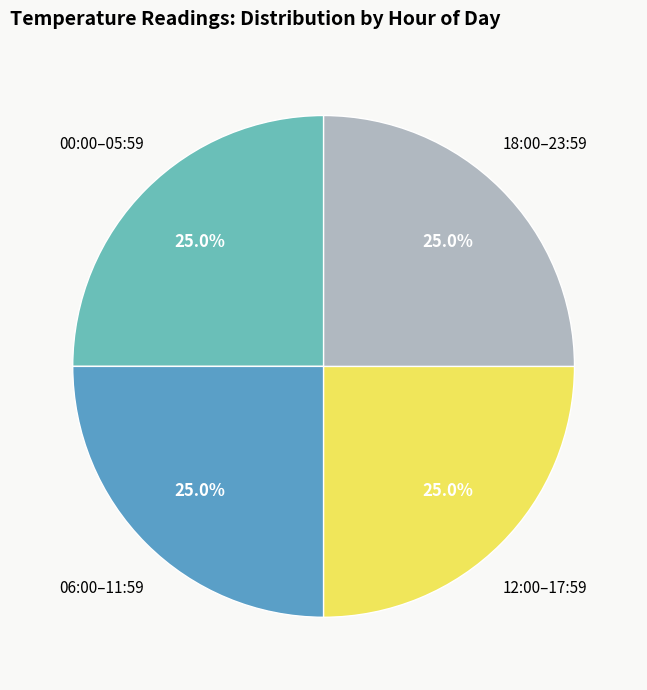

Is there a majority slice in this chart?

No